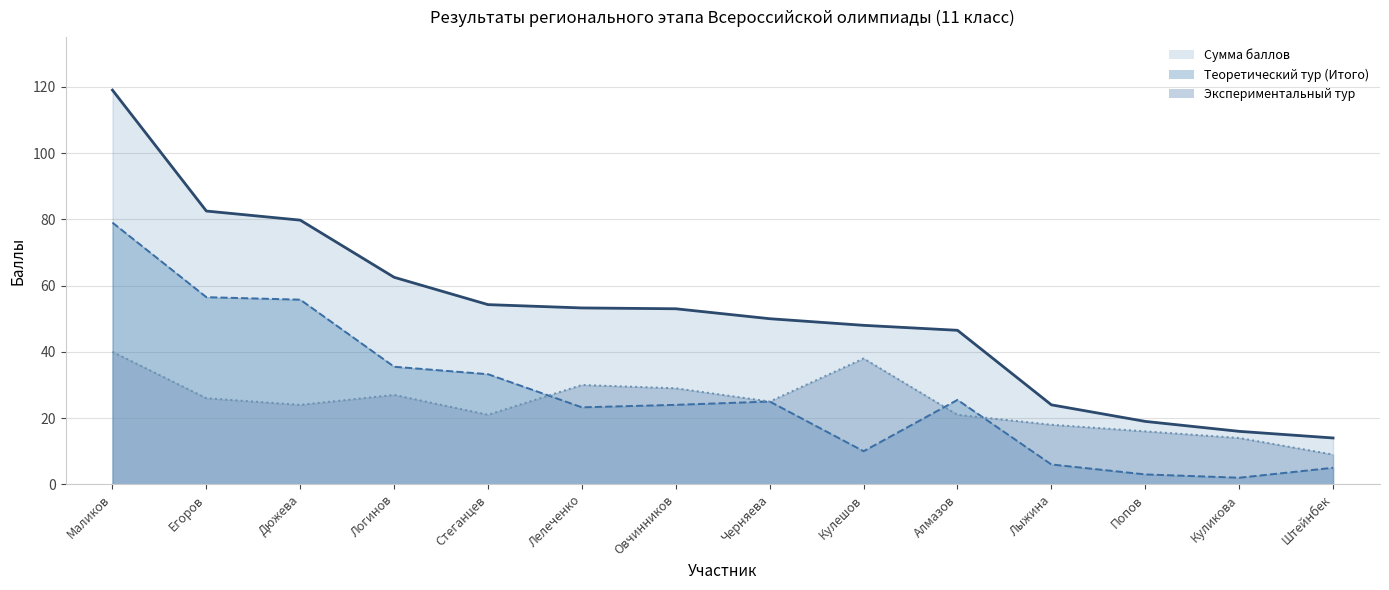

What position from the left is Маликов?

1